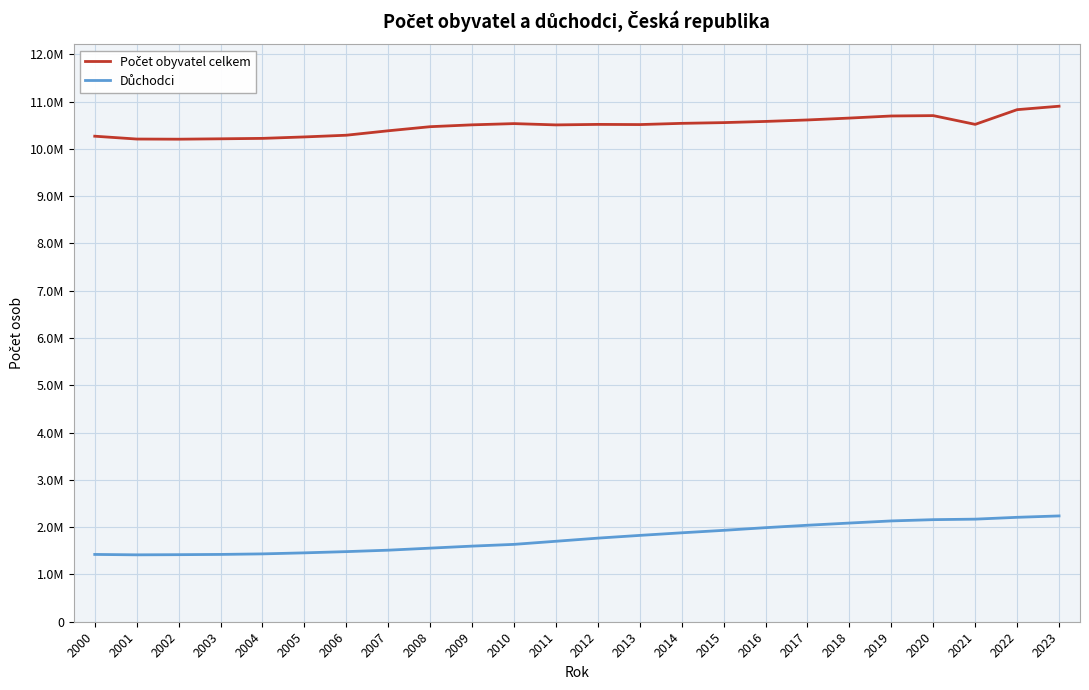

Reading left to right, list all the values displayed in this chart.

Počet obyvatel celkem: 2000=10266546	2001=10206436	2002=10203269	2003=10211455	2004=10220577	2005=10251079	2006=10287189	2007=10381130	2008=10467542	2009=10506813	2010=10532770	2011=10505445	2012=10516125	2013=10512419	2014=10538275	2015=10553843	2016=10578820	2017=10610055	2018=10649800	2019=10693939	2020=10701777	2021=10516707	2022=10827529	2023=10900555
Důchodci: 2000=1423003	2001=1414557	2002=1417962	2003=1423192	2004=1434630	2005=1456391	2006=1482437	2007=1512834	2008=1556152	2009=1598883	2010=1635826	2011=1701436	2012=1767618	2013=1825544	2014=1880406	2015=1932412	2016=1988922	2017=2040183	2018=2086617	2019=2131630	2020=2158322	2021=2169109	2022=2207849	2023=2237322